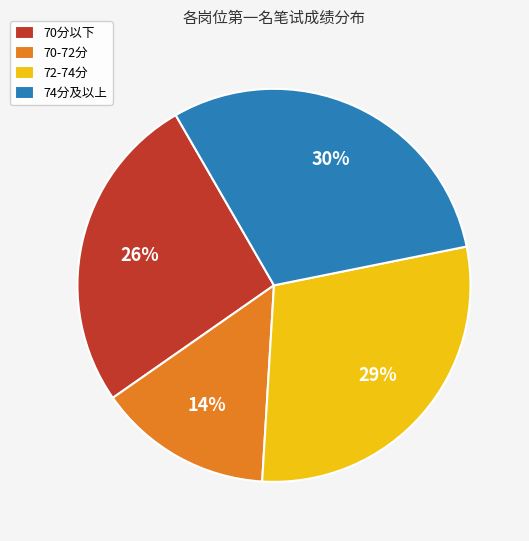

Rank the categories by value from highest to lowest.

74分及以上, 72-74分, 70分以下, 70-72分